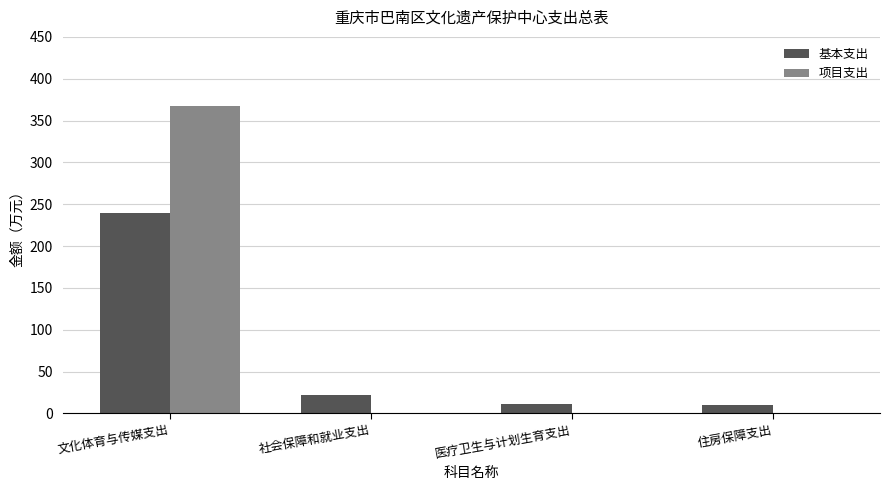

Are the bars grouped side by side (vs. stacked)?

Yes